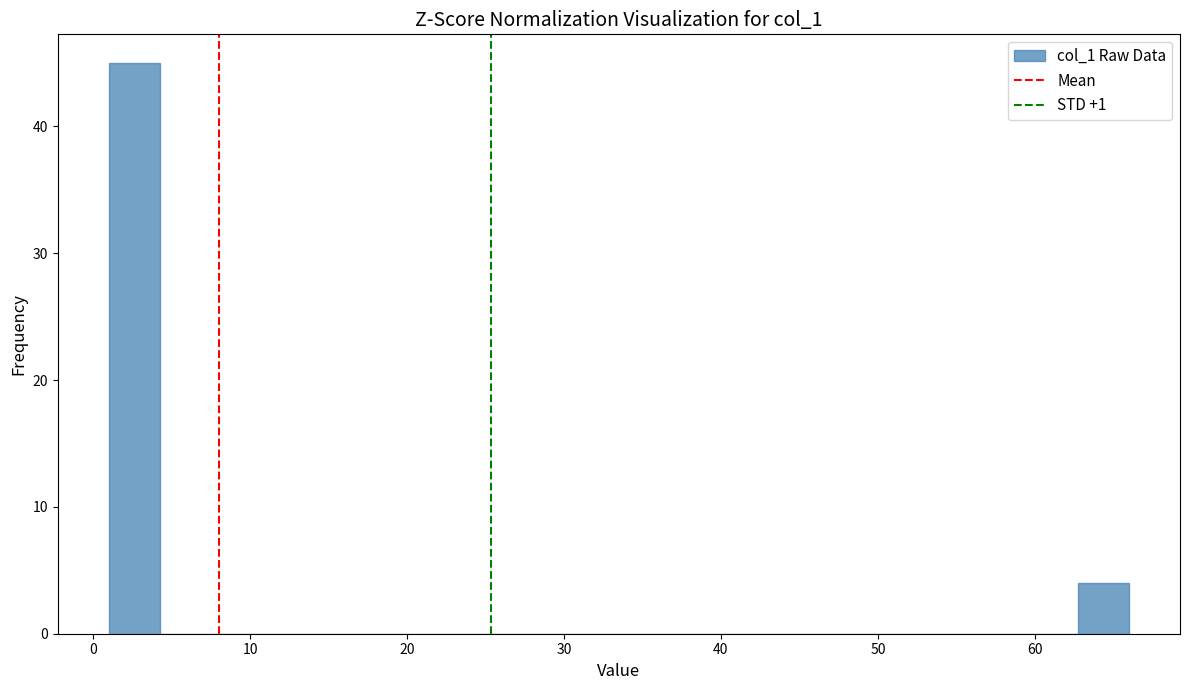

Around what value on the x-axis is the tallest bar? Give the approximate position of its centre, as read against the axis.

3